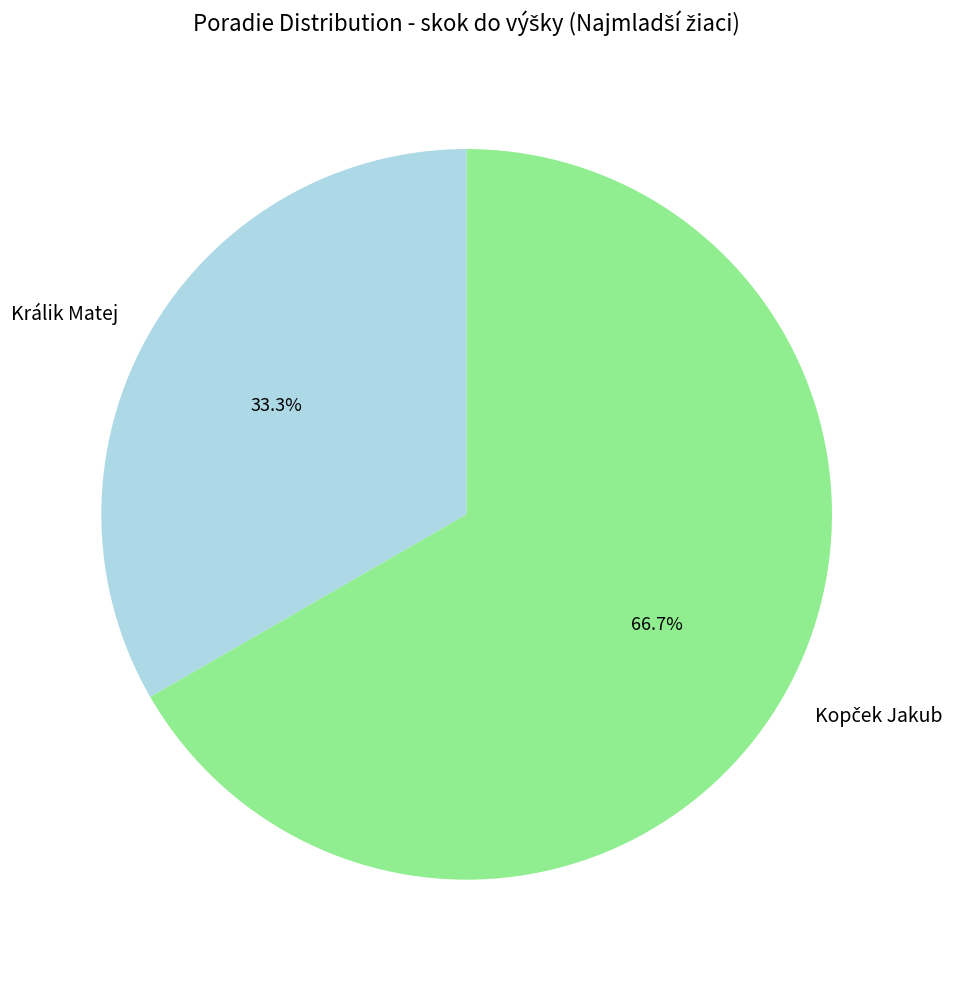

Is there any slice that represents more than half of the pie?

Yes